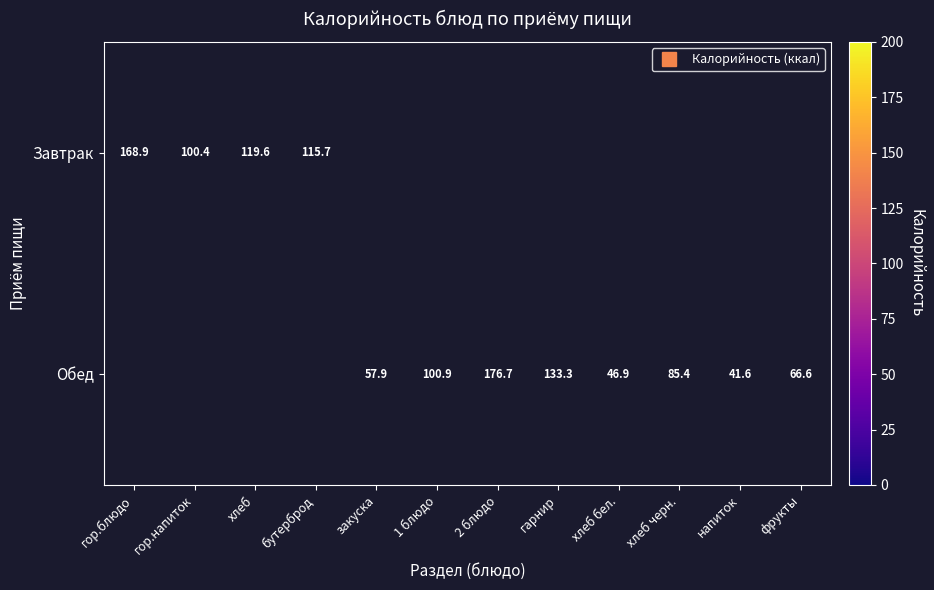

List the series in order of their peak value, highest first.

Завтрак, Обед